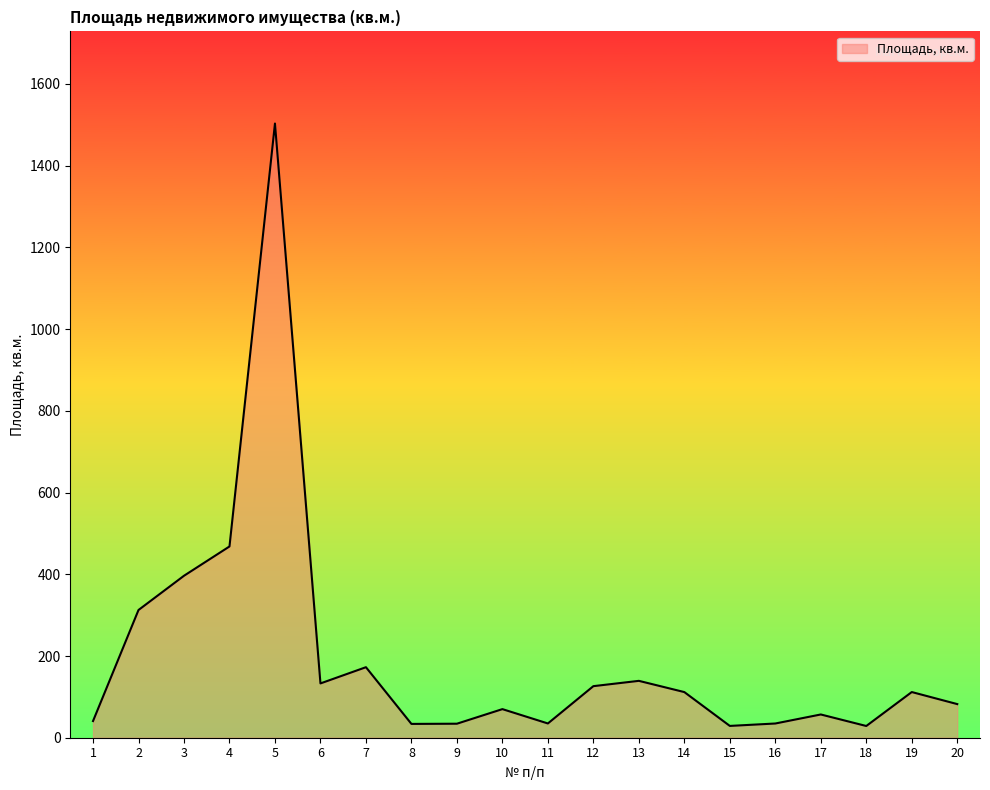

Does the chart have visible grid lines?

No